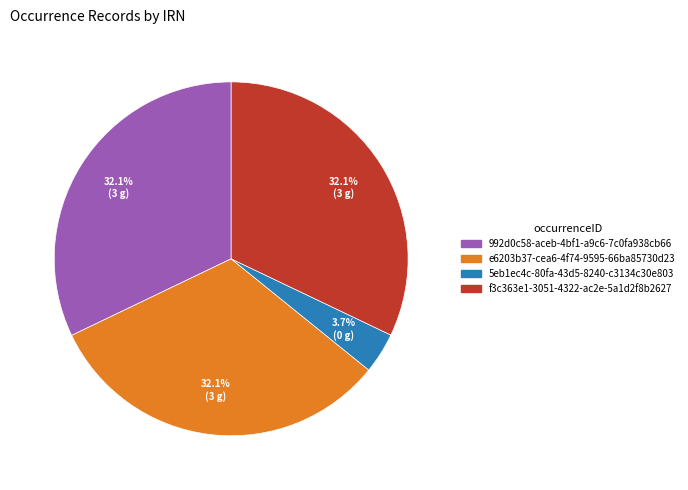

What is the ratio of the value at f3c363e1-3051-4322-ac2e-5a1d2f8b2627 to the value at e6203b37-cea6-4f74-9595-66ba85730d23?

1.0